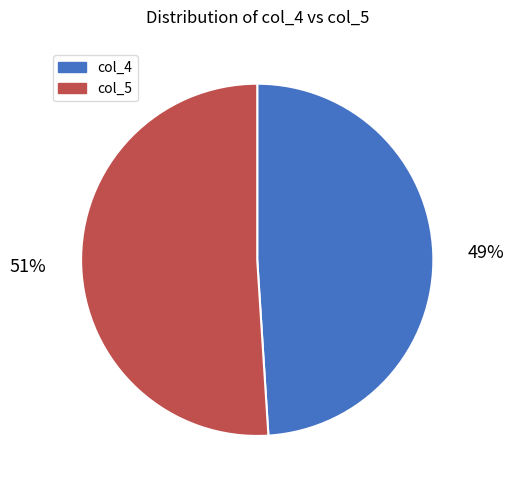

How many slices are in this pie chart?

2